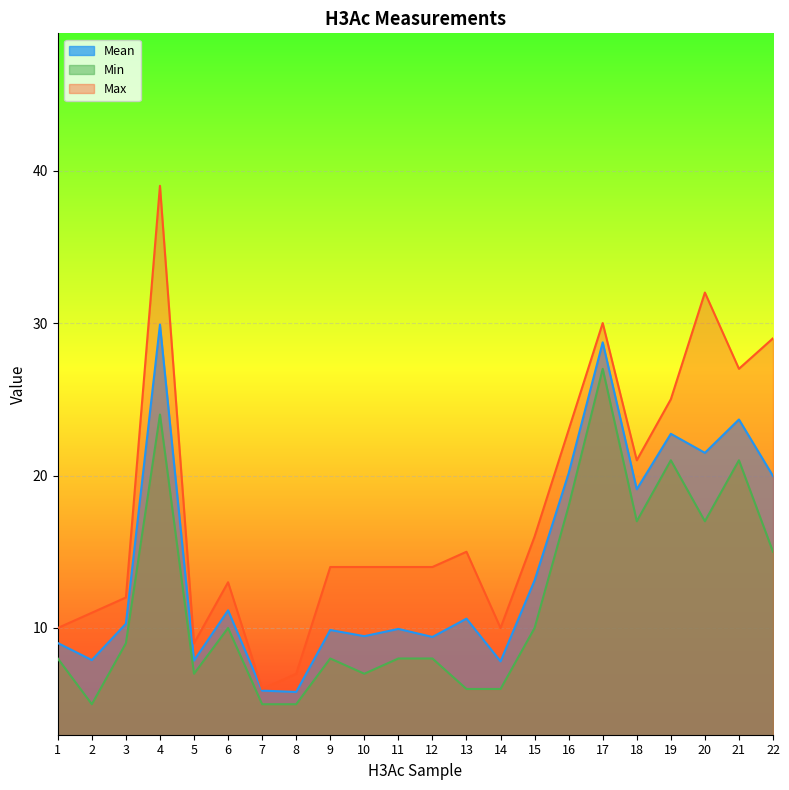

Read the Min value at 15.

10.0